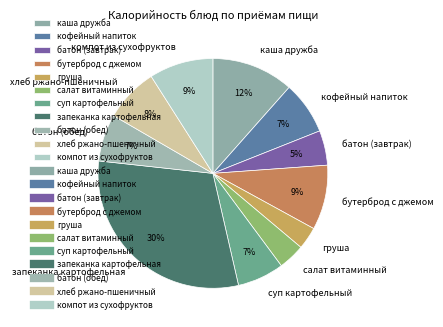

True or false: бутерброд с джемом accounts for 1% of the total.

False